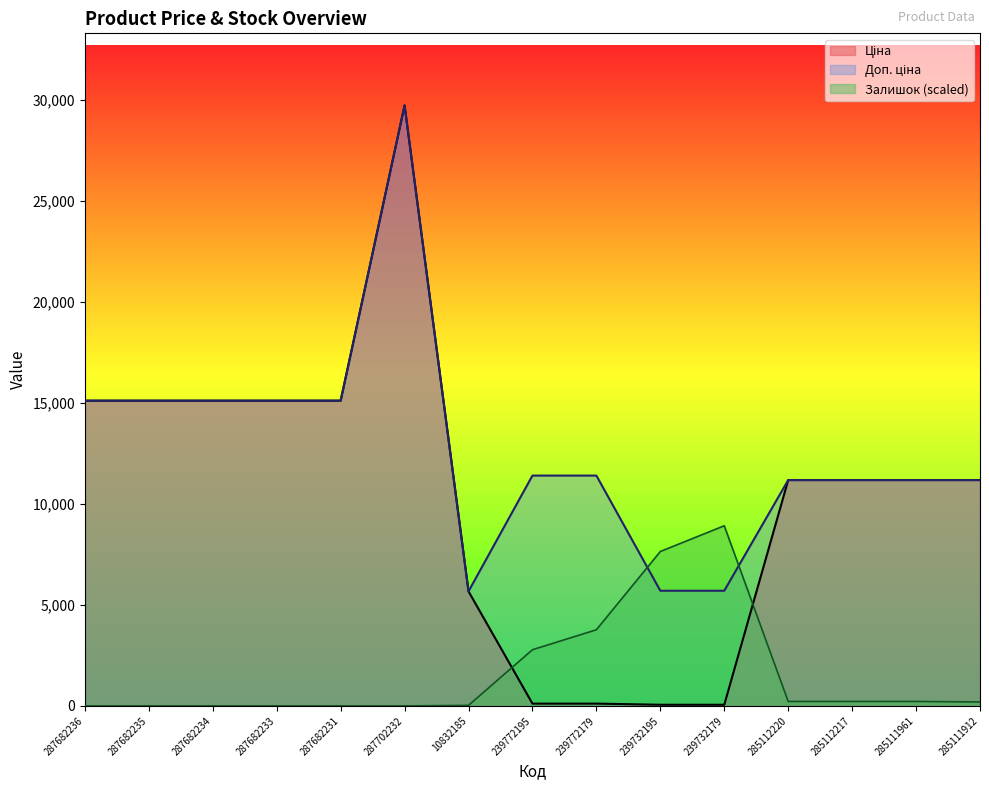

What is the label of the 9th point from the right?

10832185